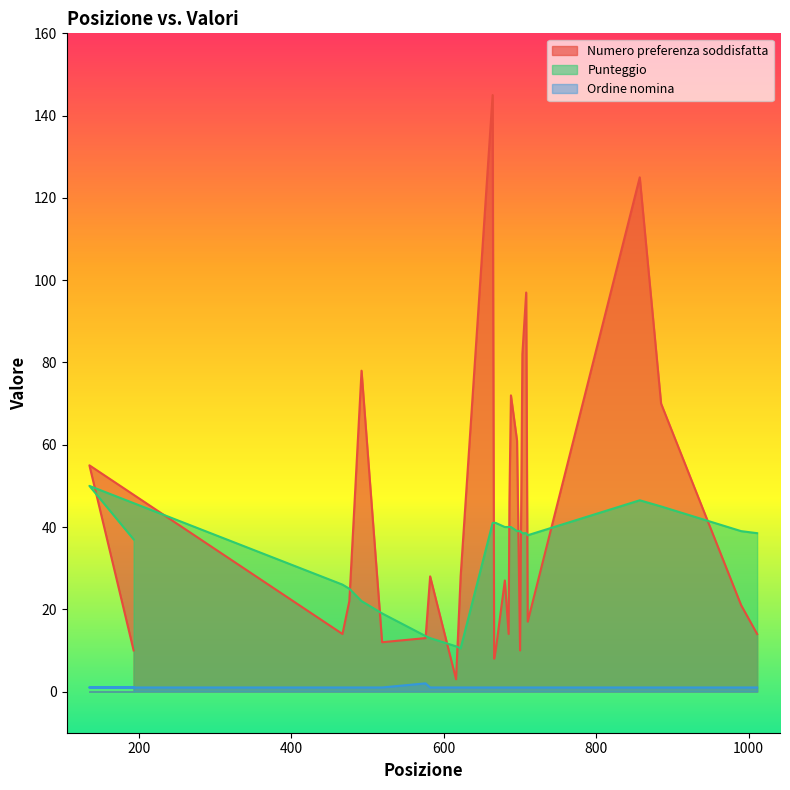

At which label does Ordine nomina reach its minimum?

193